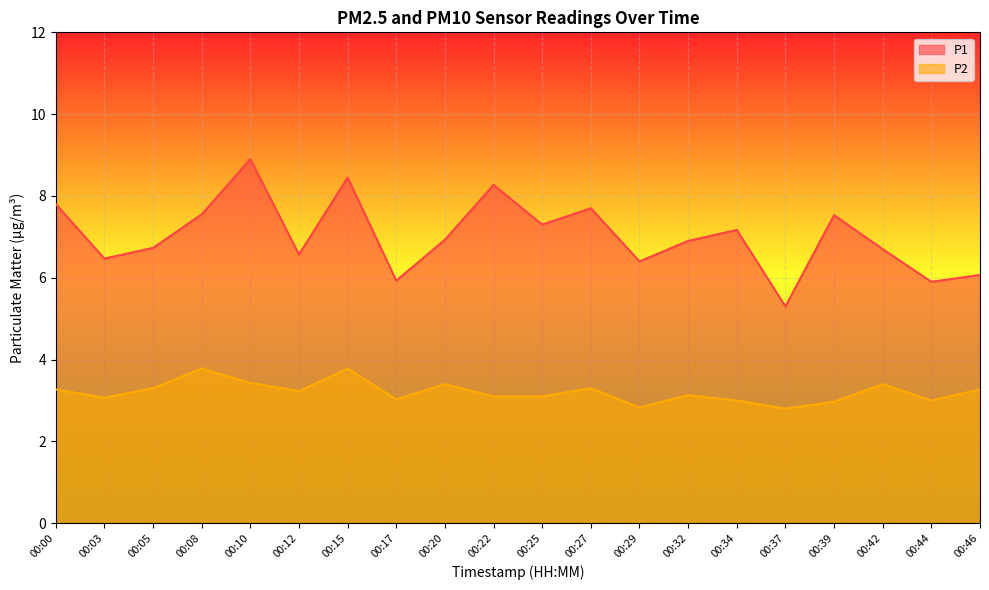

What is the value of the P2 point at the 20th from the left?

3.3